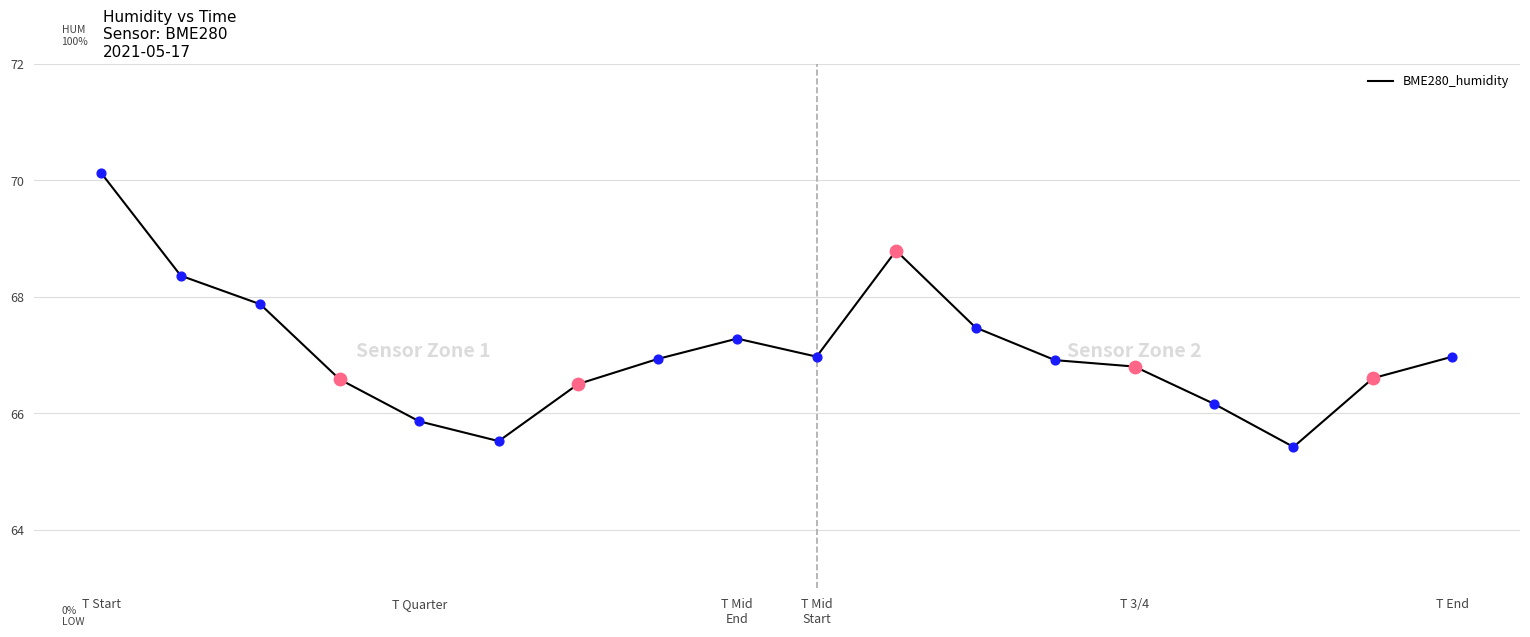

What is the difference between the maximum and minimum values?

4.7